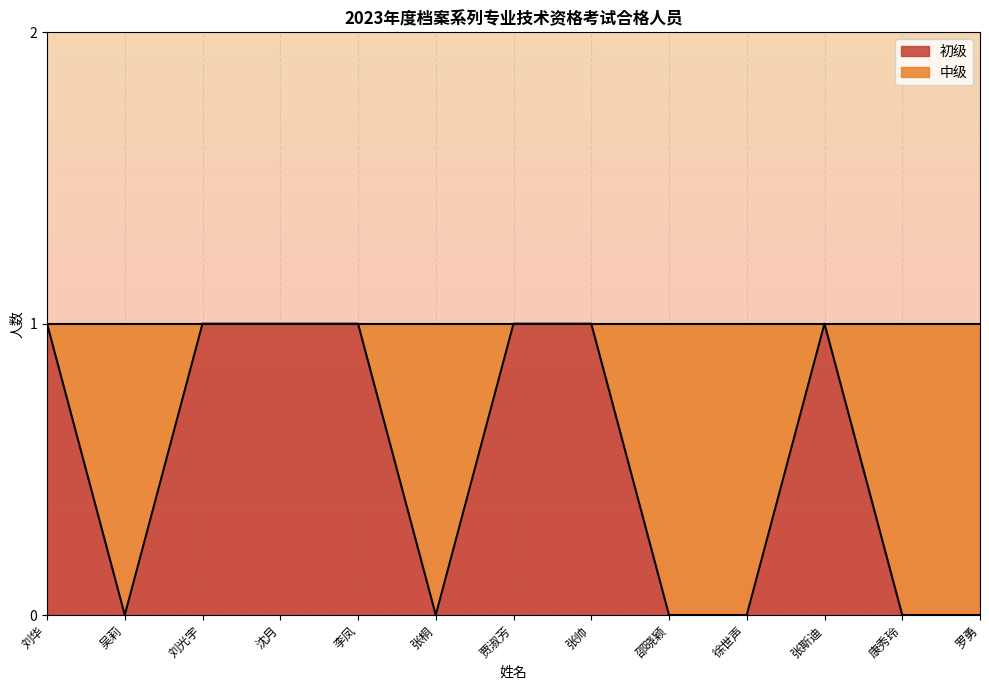

At which label is the value closest to 0?

吴莉